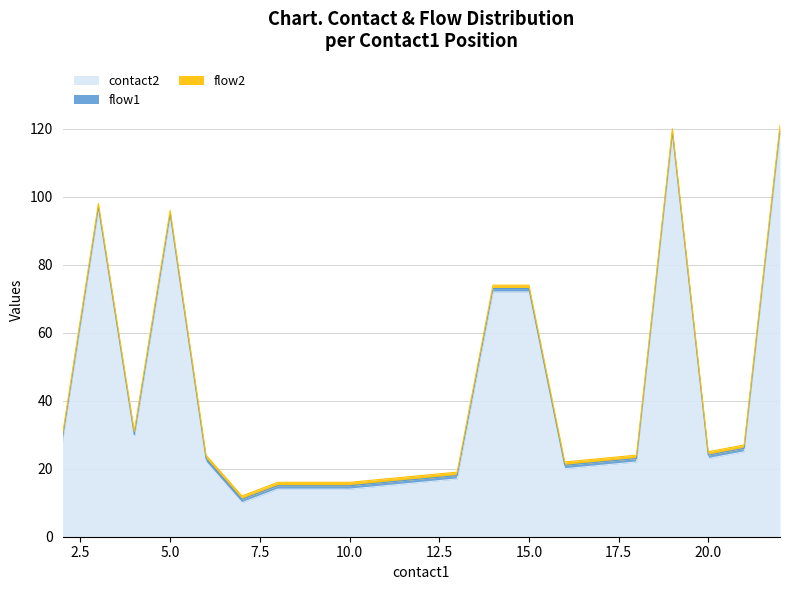

What is the total value across all series at 3?

98